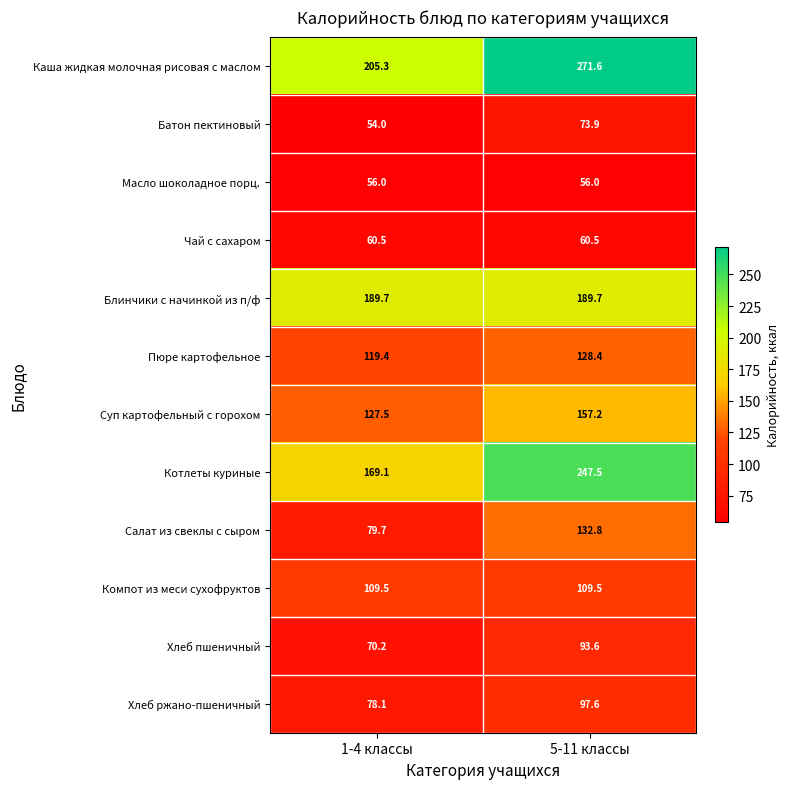

The Каша жидкая молочная рисовая с маслом series shows 205.3 at 1-4 классы. True or false?

True